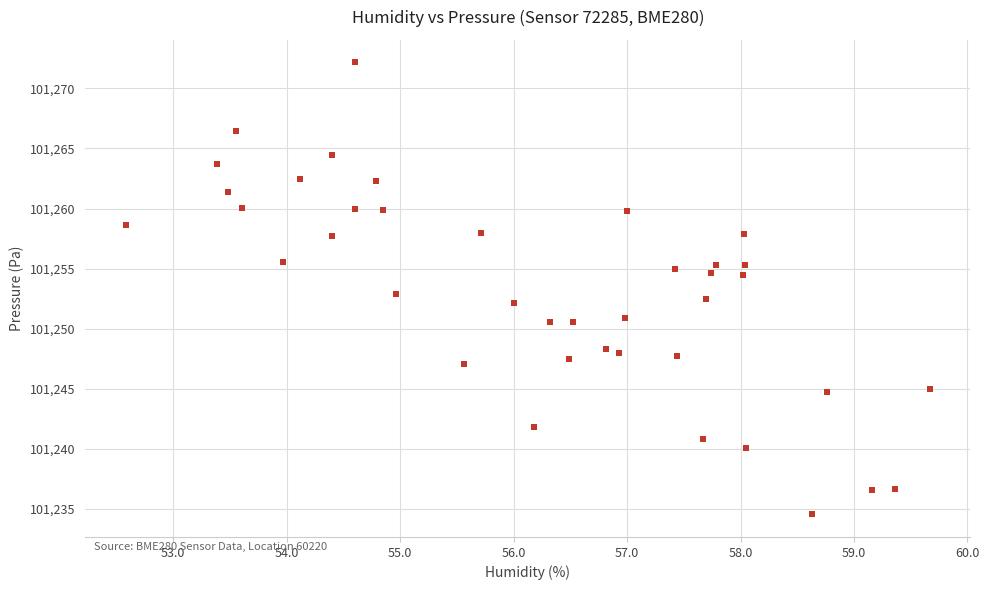

What is the range of Y values (max minus min)?

37.6